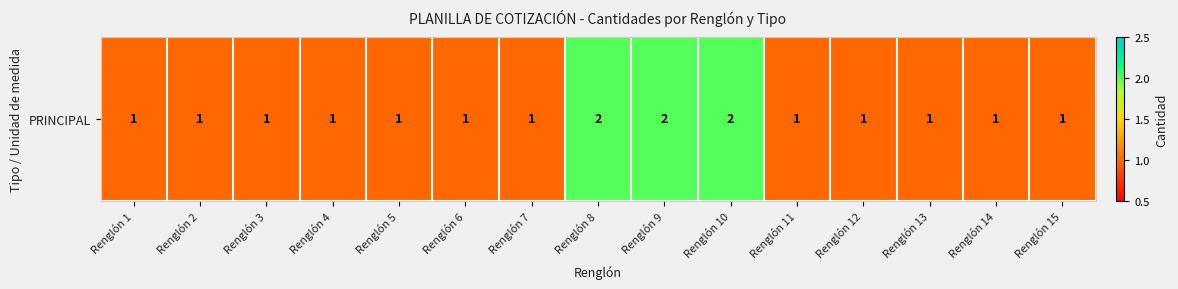

List the labels in order of value, largest first.

Renglón 8, Renglón 9, Renglón 10, Renglón 1, Renglón 2, Renglón 3, Renglón 4, Renglón 5, Renglón 6, Renglón 7, Renglón 11, Renglón 12, Renglón 13, Renglón 14, Renglón 15